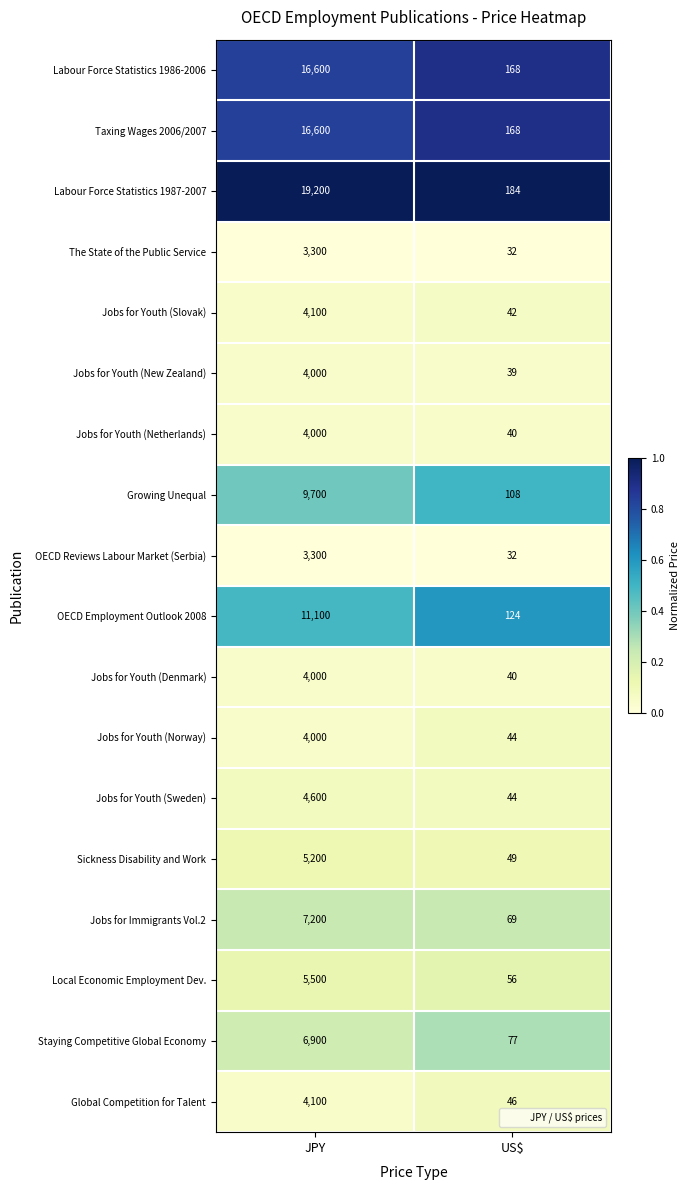

What is the spread (max minus min) of values at JPY?

15900